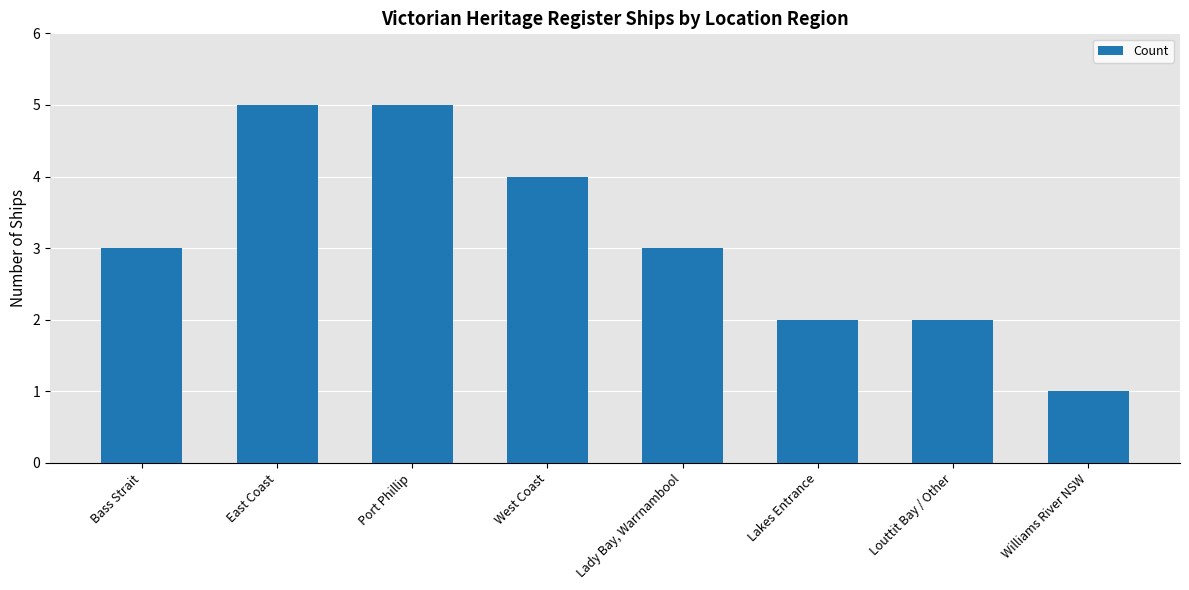

The chart shows a value of 2 at Louttit Bay / Other. True or false?

True